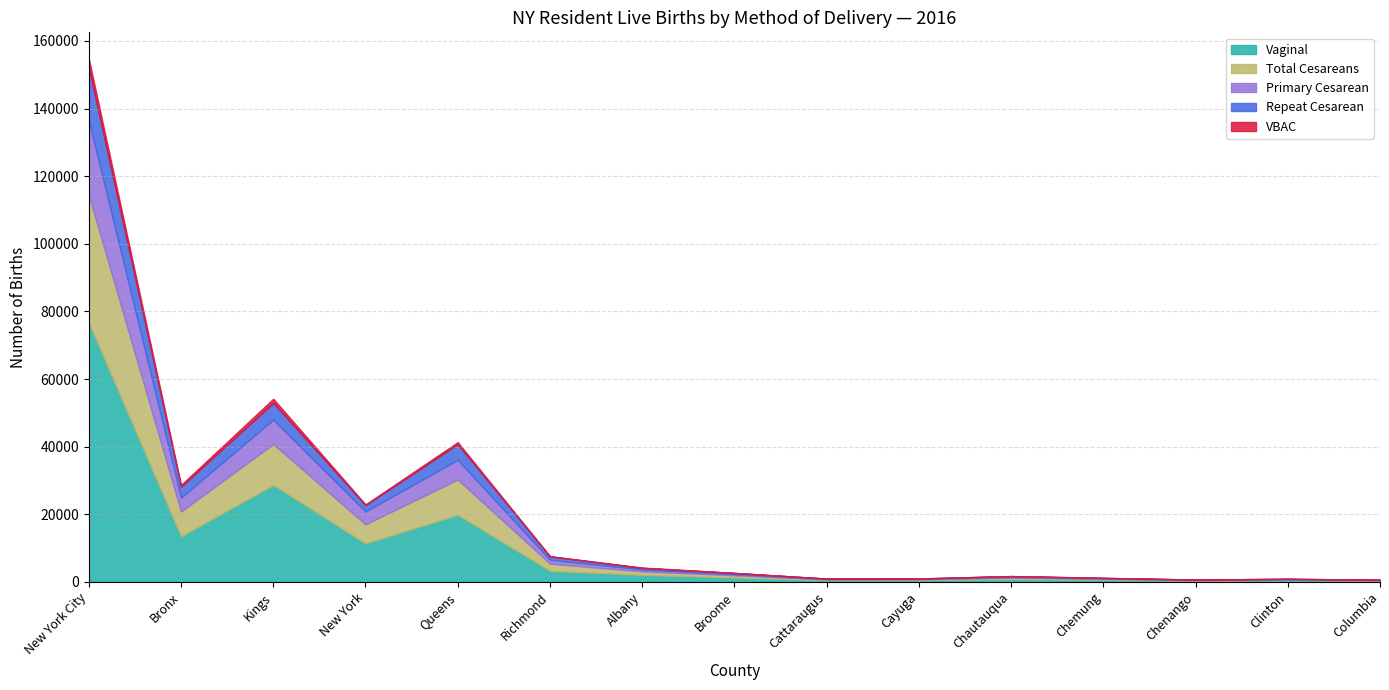

What is the maximum value for Primary Cesarean?

22097